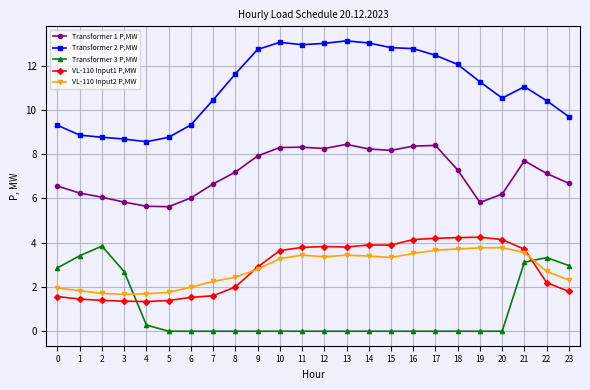

What is the greatest value displayed?

13.1